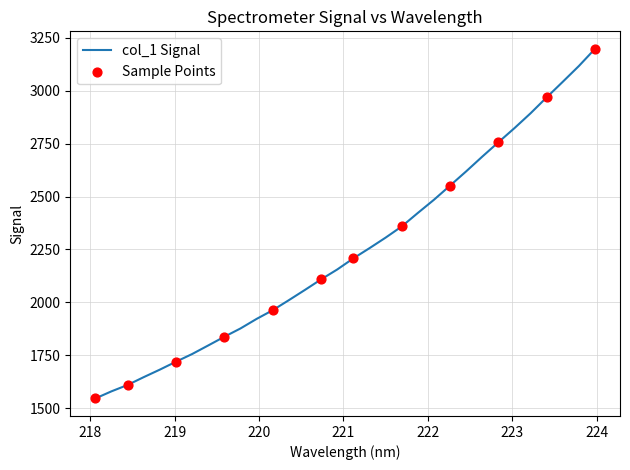

What is the difference between the maximum and minimum values?

1652.5